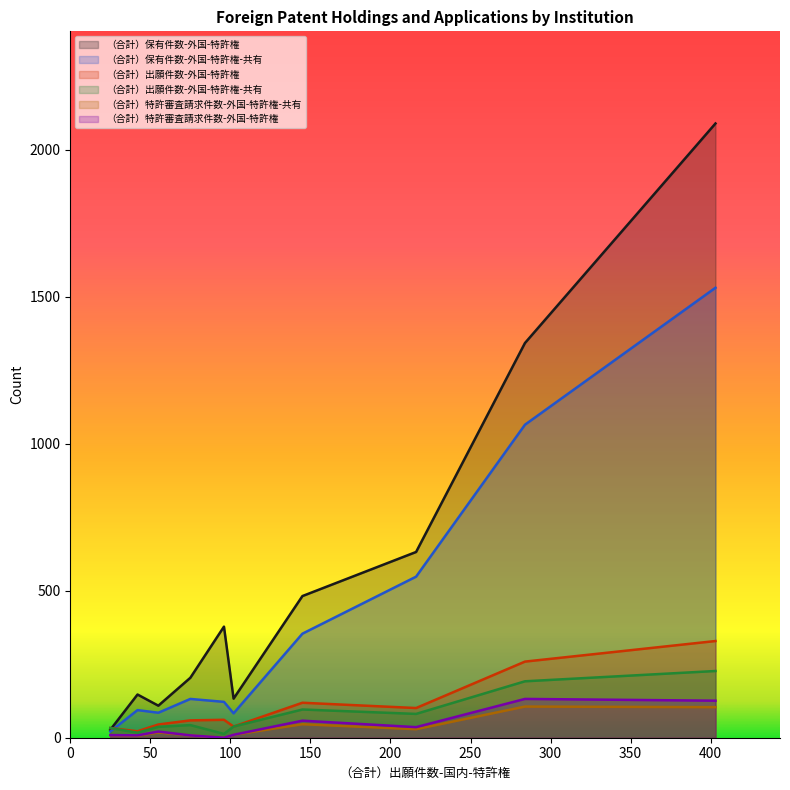

What is the minimum value for （合計）出願件数-外国-特許権?

22